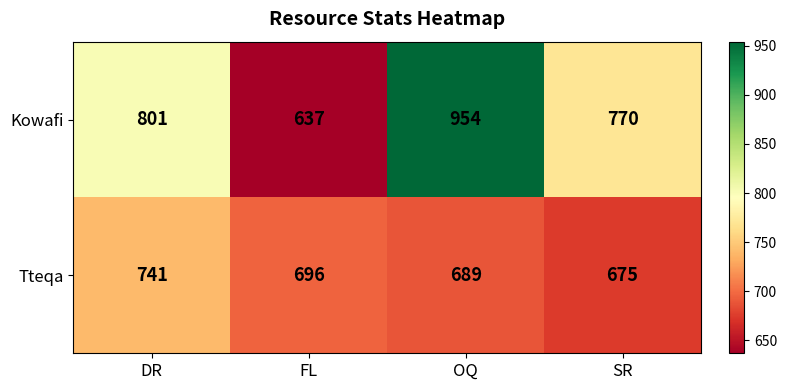

What is the total value across all series at OQ?

1643